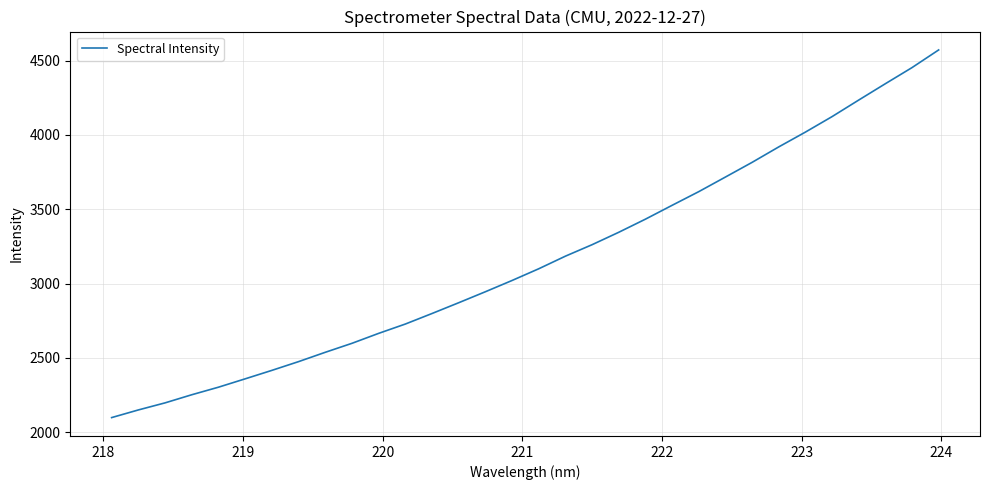

What is the maximum value shown in the chart?

4571.6